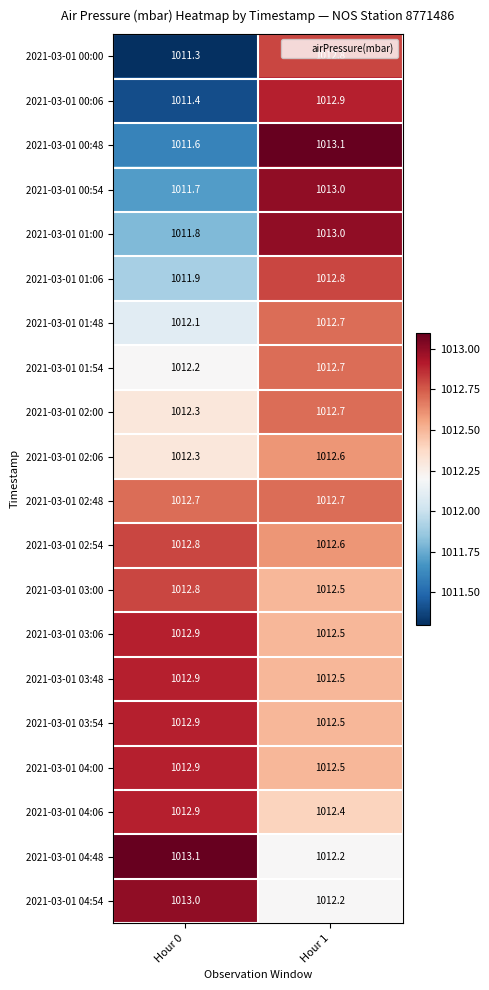

What is the total value across all series at Hour 0?

20247.5